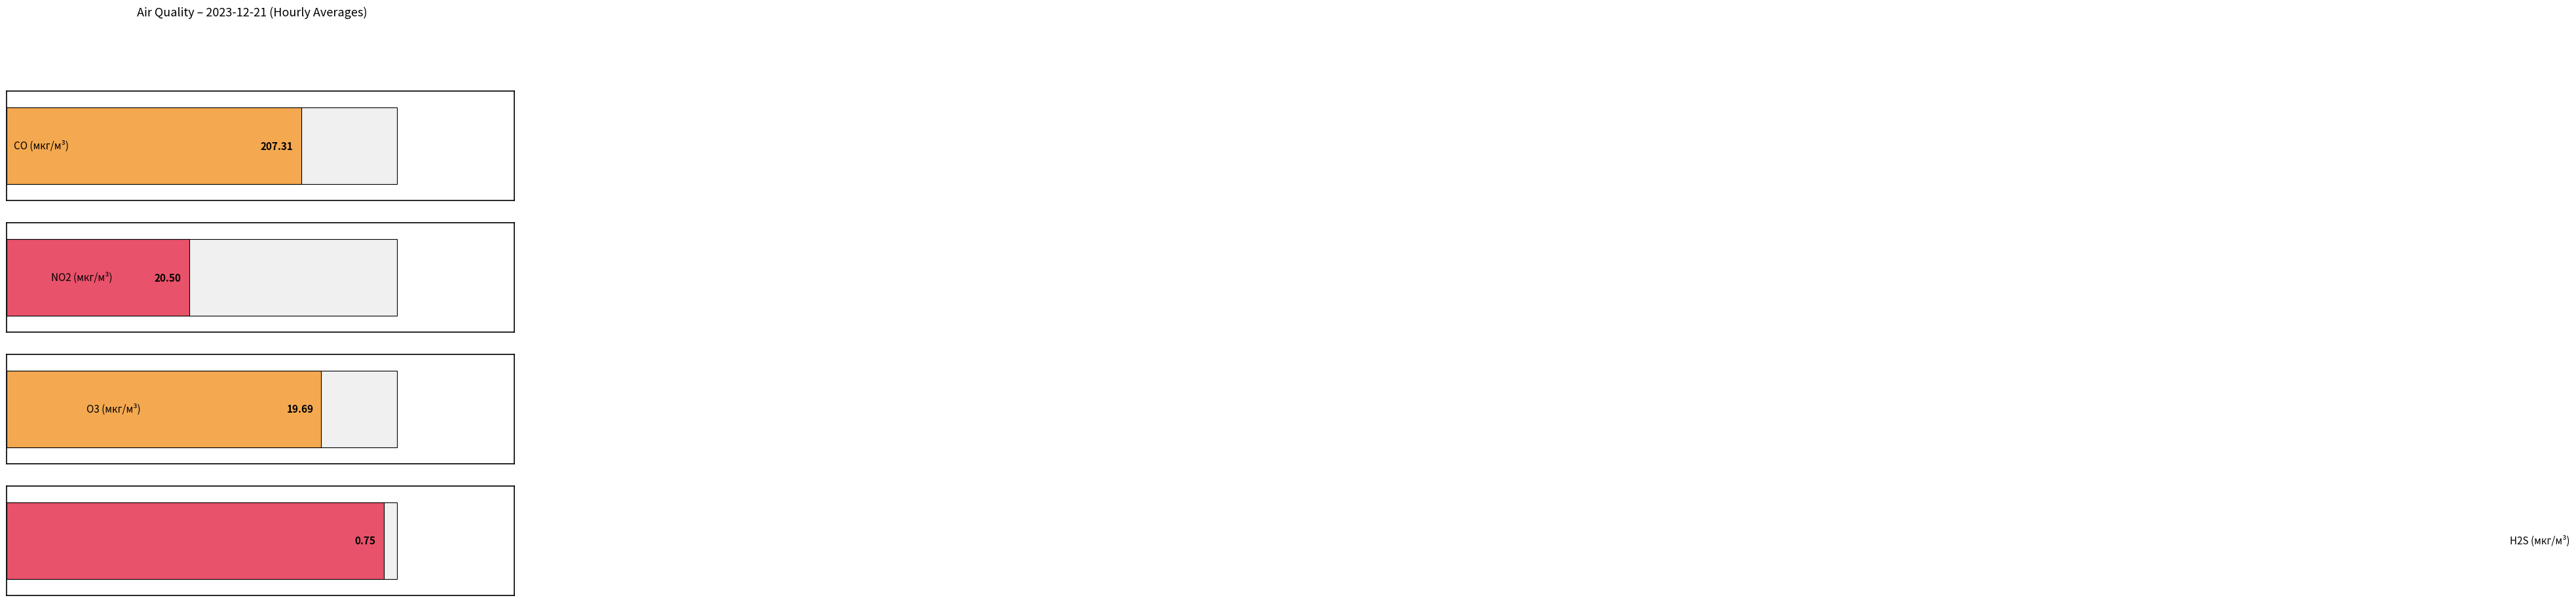

Which series has the largest range (max minus min)?

CO (мкг/м³)